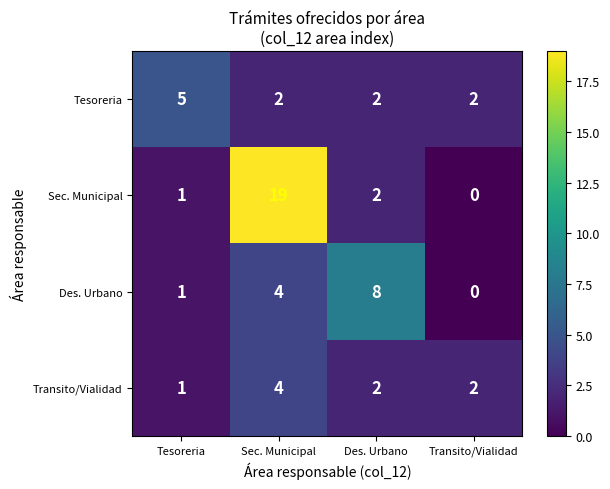

At which category does the chart reach its minimum across all series?

Transito/Vialidad